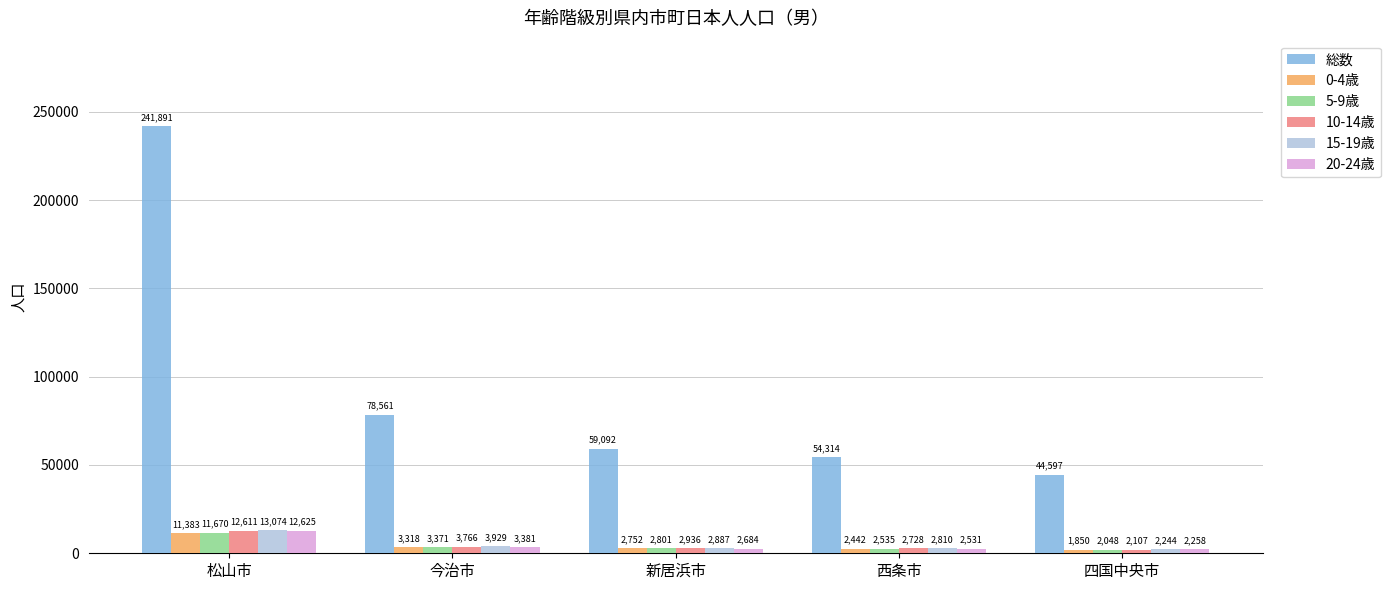

Reading left to right, transcribe all the data shown in this chart.

総数: 松山市=241891	今治市=78561	新居浜市=59092	西条市=54314	四国中央市=44597
0-4歳: 松山市=11383	今治市=3318	新居浜市=2752	西条市=2442	四国中央市=1850
5-9歳: 松山市=11670	今治市=3371	新居浜市=2801	西条市=2535	四国中央市=2048
10-14歳: 松山市=12611	今治市=3766	新居浜市=2936	西条市=2728	四国中央市=2107
15-19歳: 松山市=13074	今治市=3929	新居浜市=2887	西条市=2810	四国中央市=2244
20-24歳: 松山市=12625	今治市=3381	新居浜市=2684	西条市=2531	四国中央市=2258